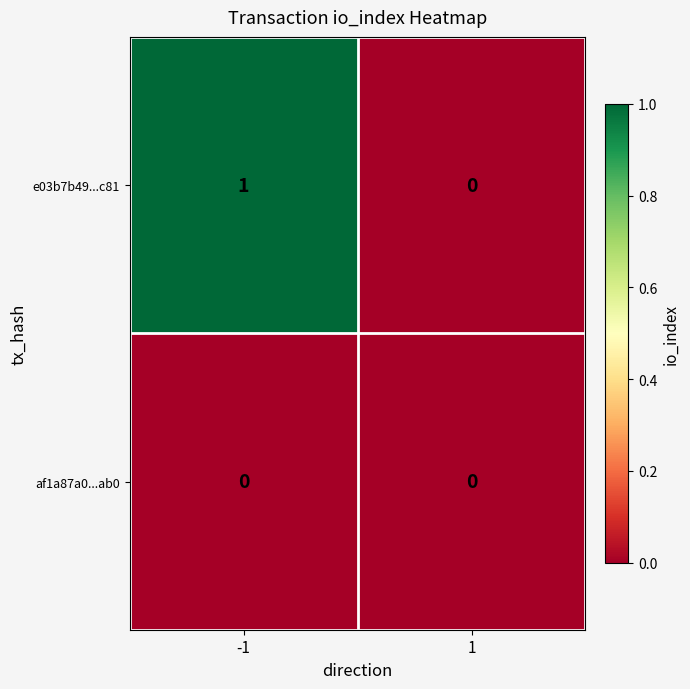

Which series has the largest range (max minus min)?

e03b7b49...c81